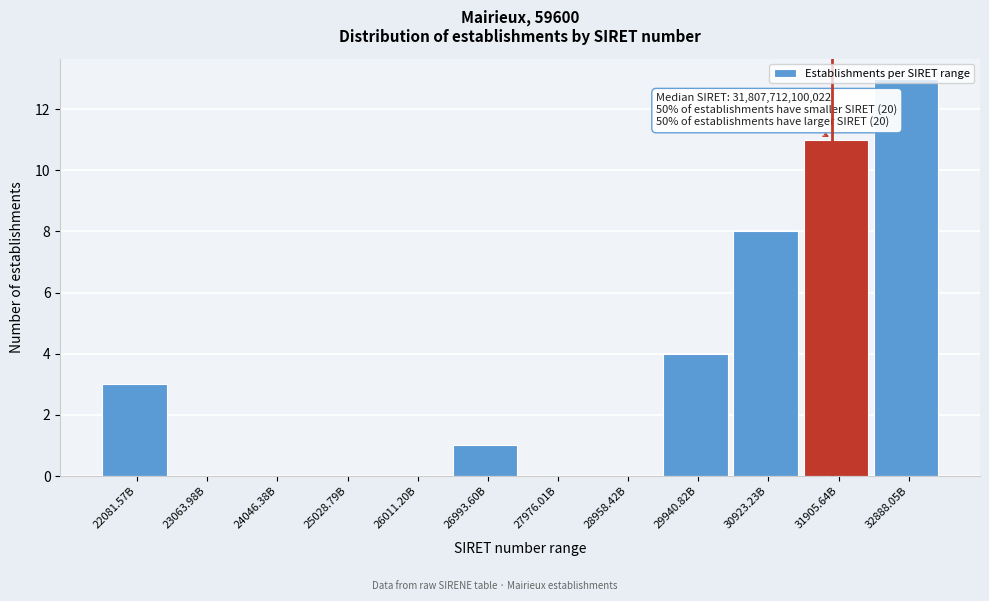

The chart shows a value of 6 at 29940.82B. True or false?

False